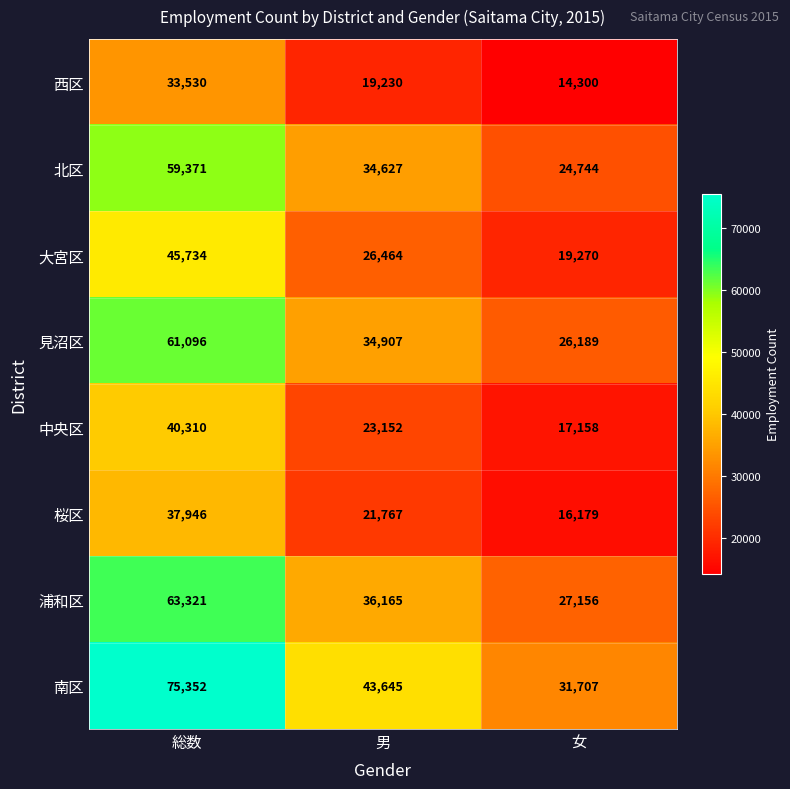

Rank the series by their maximum value, from lowest to highest.

西区, 桜区, 中央区, 大宮区, 北区, 見沼区, 浦和区, 南区